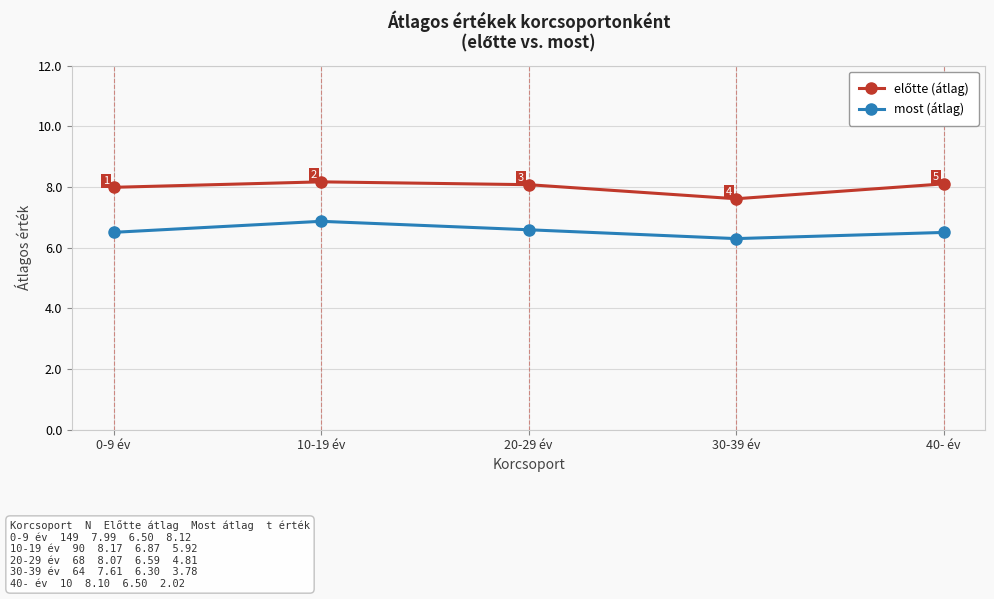

What is the difference between the highest and lowest values at 30-39 év?

1.3